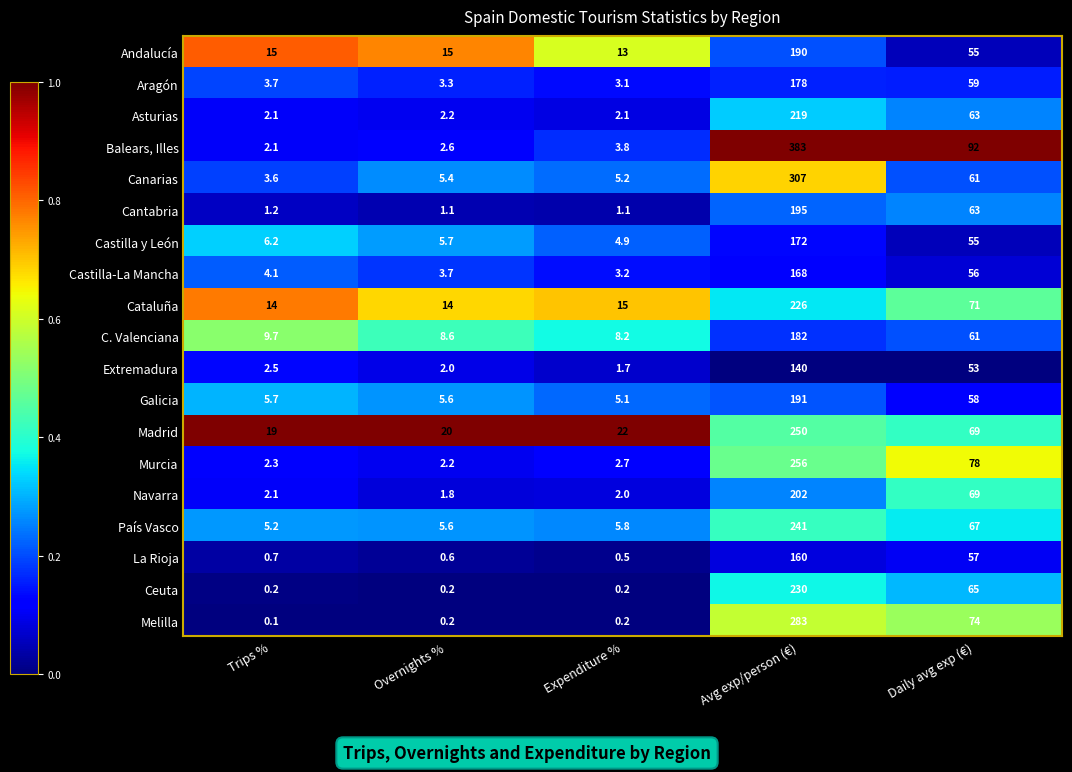

What is the difference between the maximum and minimum values in the Galicia series?

185.9